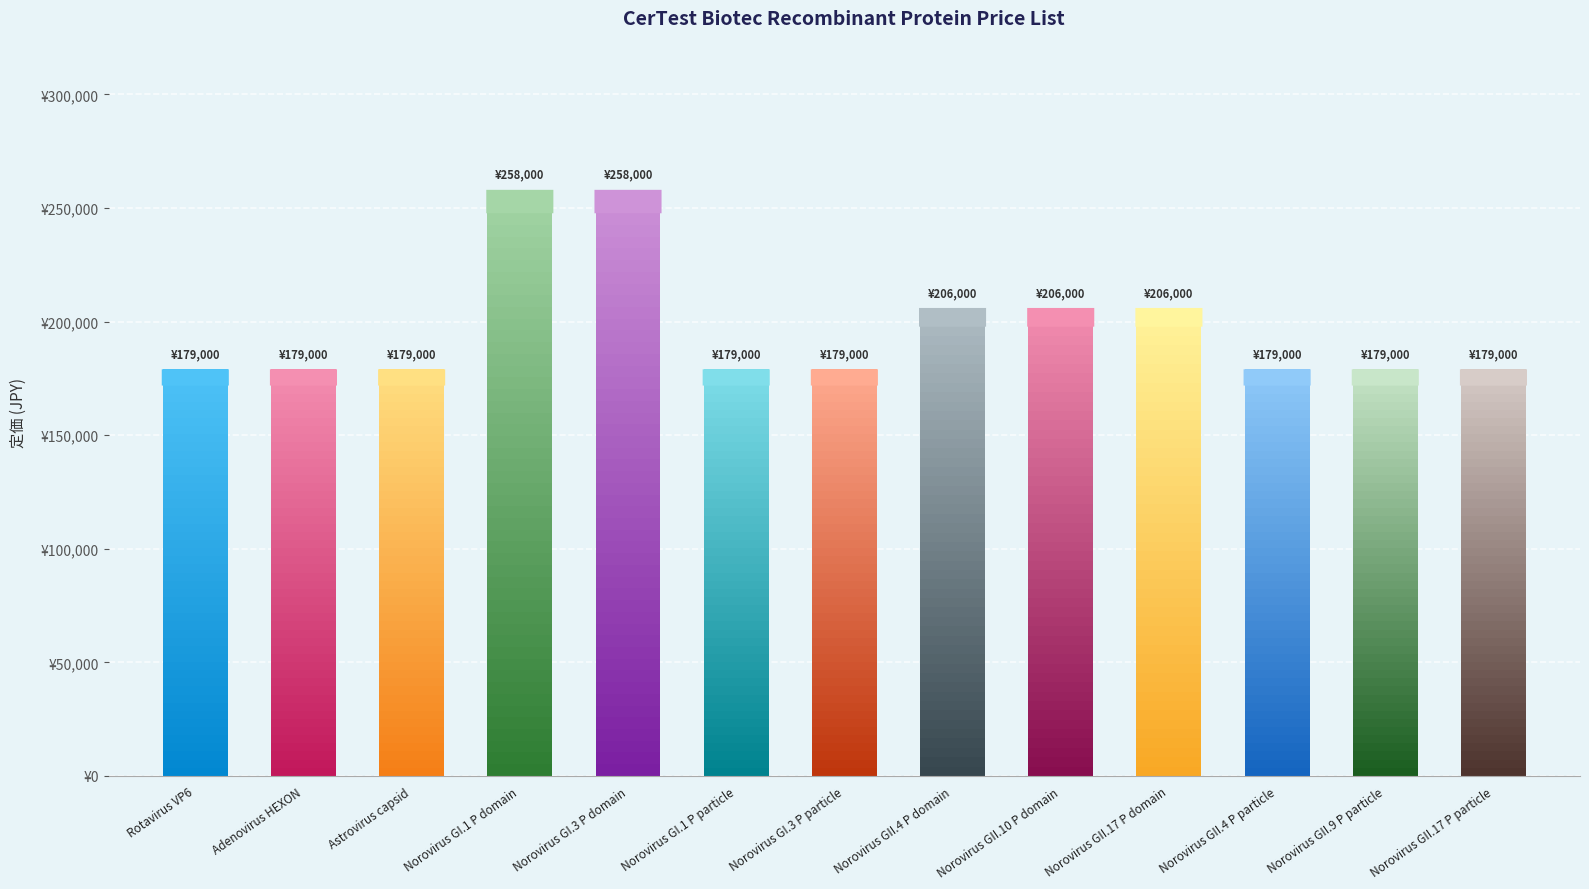

True or false: the data shows 260483 at Norovirus GII.4 P particle.

False